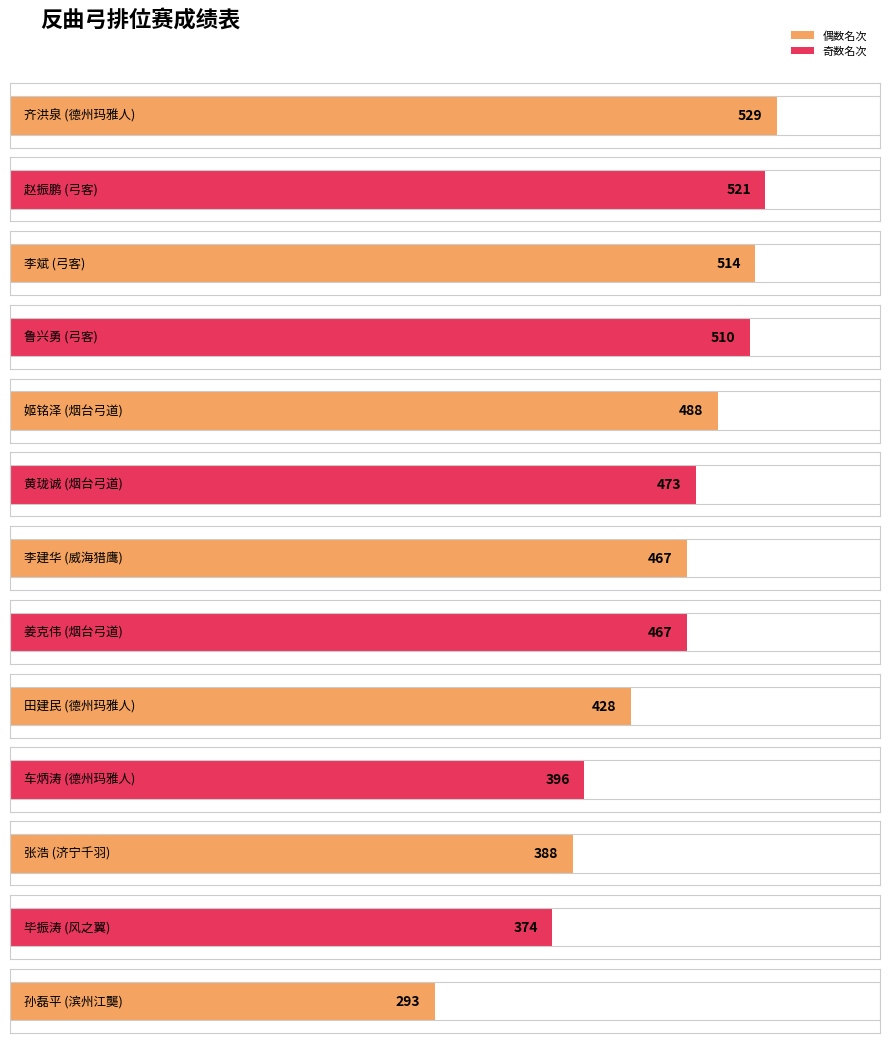

How many values are below 467?

5